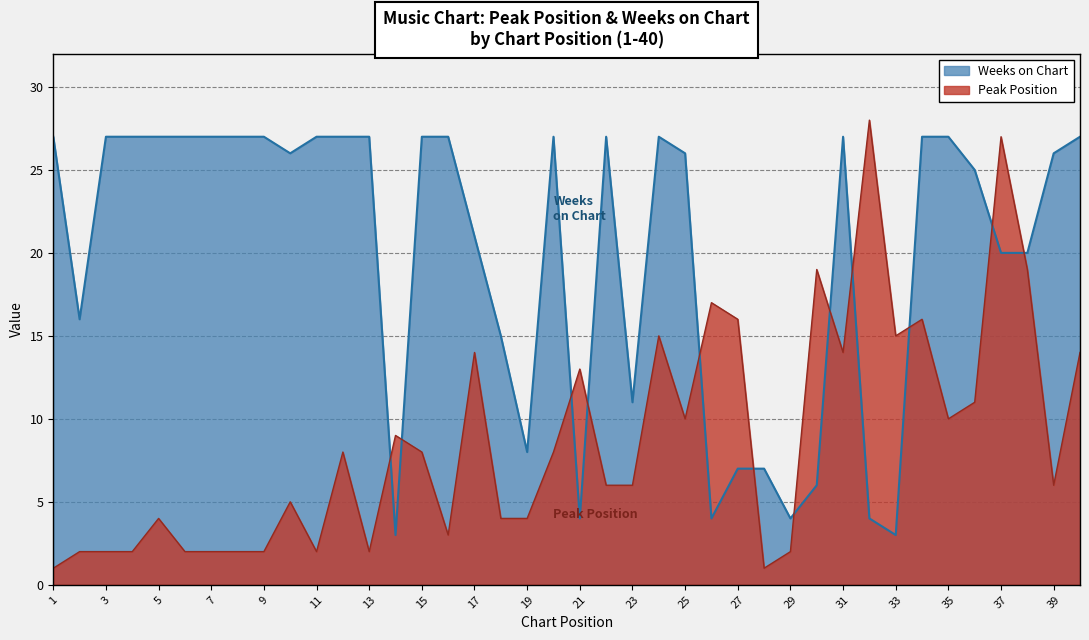

At 17, list the series in order from largest to smallest.

Weeks on Chart, Peak Position